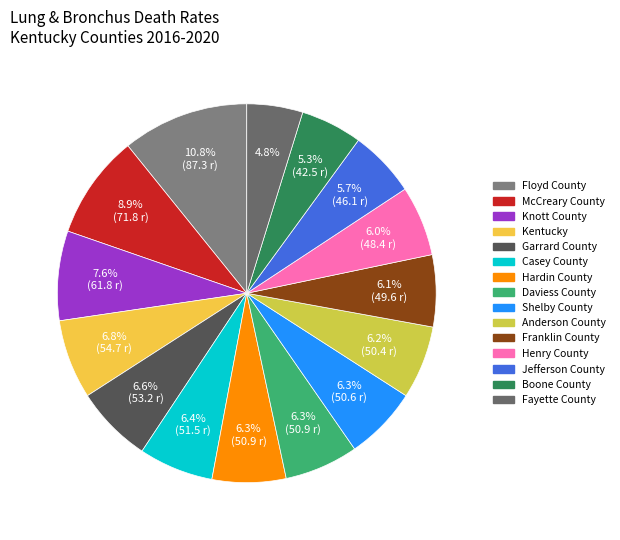

Combined, do Fayette County and Henry County account for over 50%?

No